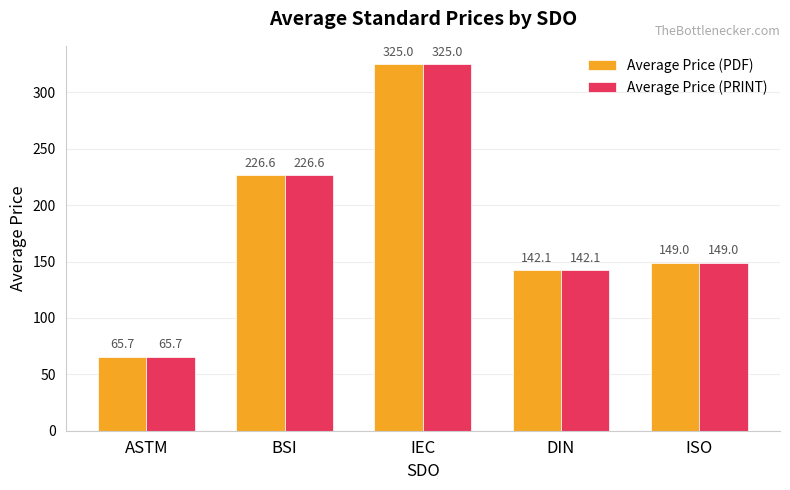

Rank the categories by Average Price (PDF) value from lowest to highest.

ASTM, DIN, ISO, BSI, IEC